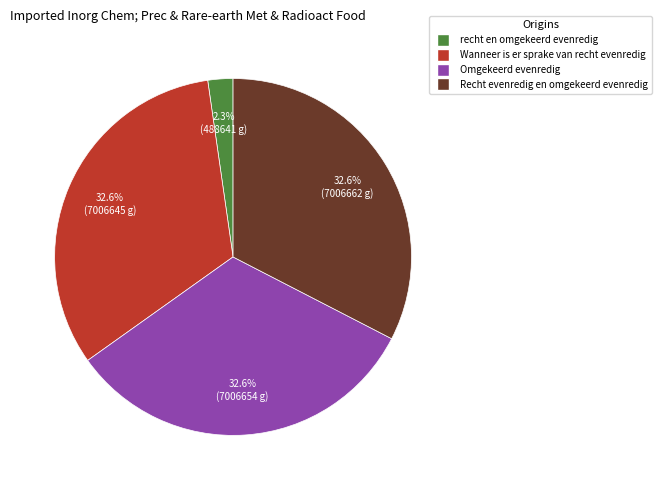

Do Wanneer is er sprake van recht evenredig and recht en omgekeerd evenredig together represent more than half of the pie?

No